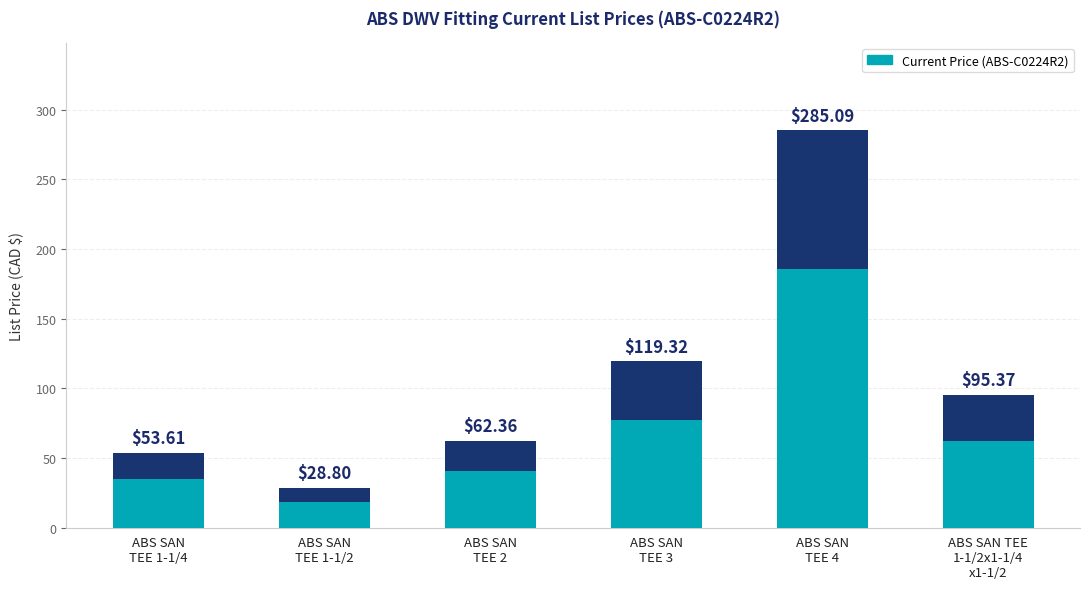

Reading left to right, what are all the values shown in this chart?

ABS SAN
TEE 1-1/4=53.6	ABS SAN
TEE 1-1/2=28.8	ABS SAN
TEE 2=62.4	ABS SAN
TEE 3=119.3	ABS SAN
TEE 4=285.1	ABS SAN TEE
1-1/2x1-1/4
x1-1/2=95.4